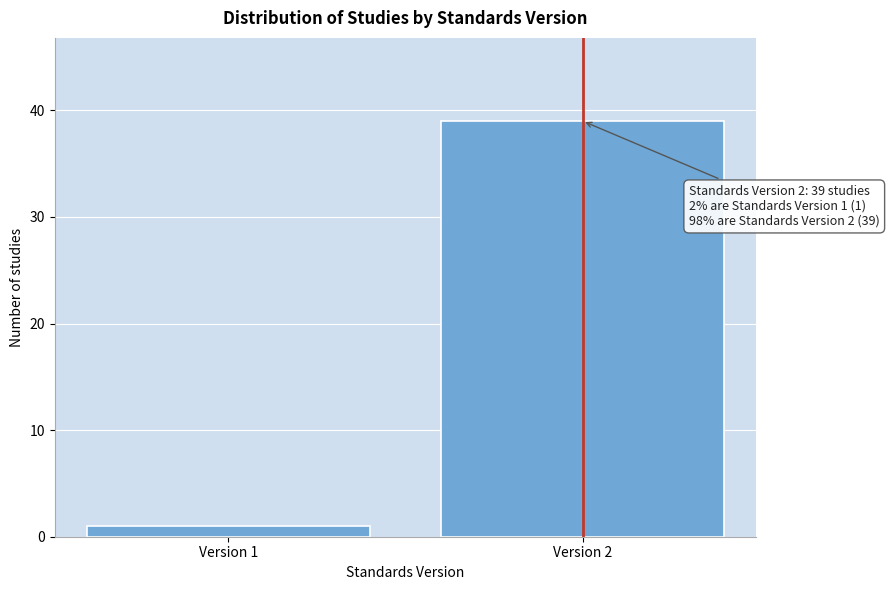

Reading left to right, list all the values displayed in this chart.

Version 1=1	Version 2=39